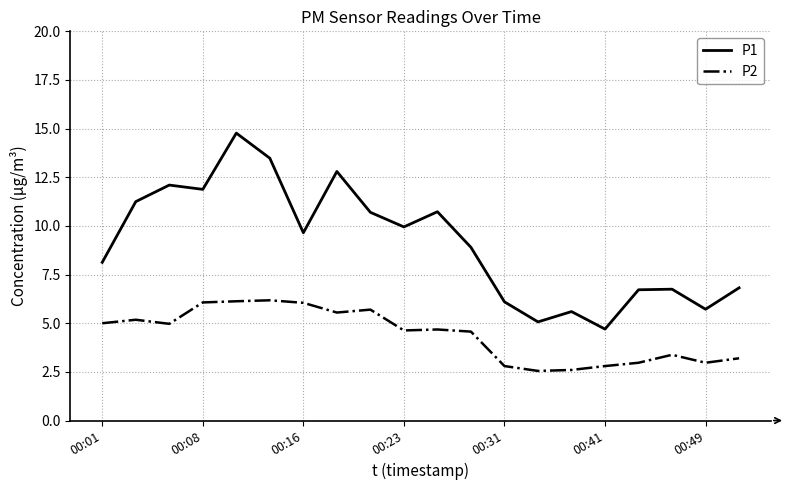

True or false: P2 and P1 intersect in this chart.

False